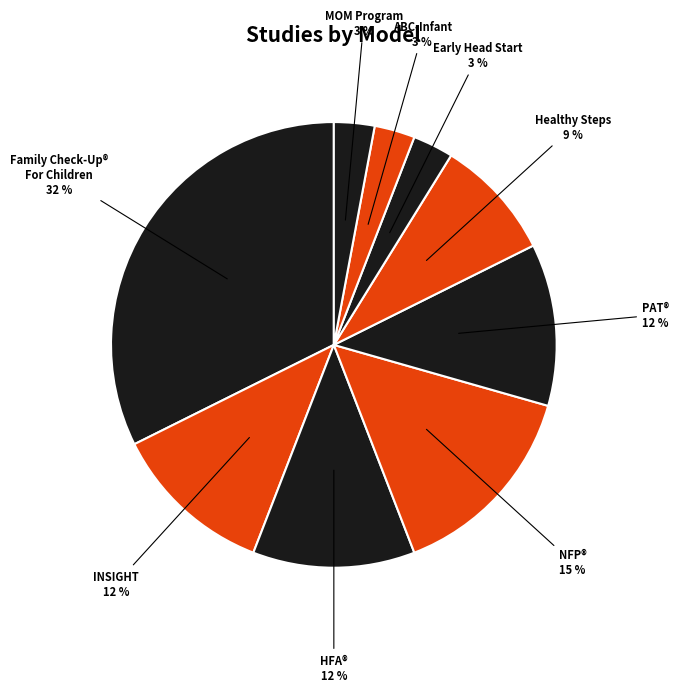

What is the smallest slice in the pie chart?

Early Head Start—Home-based option